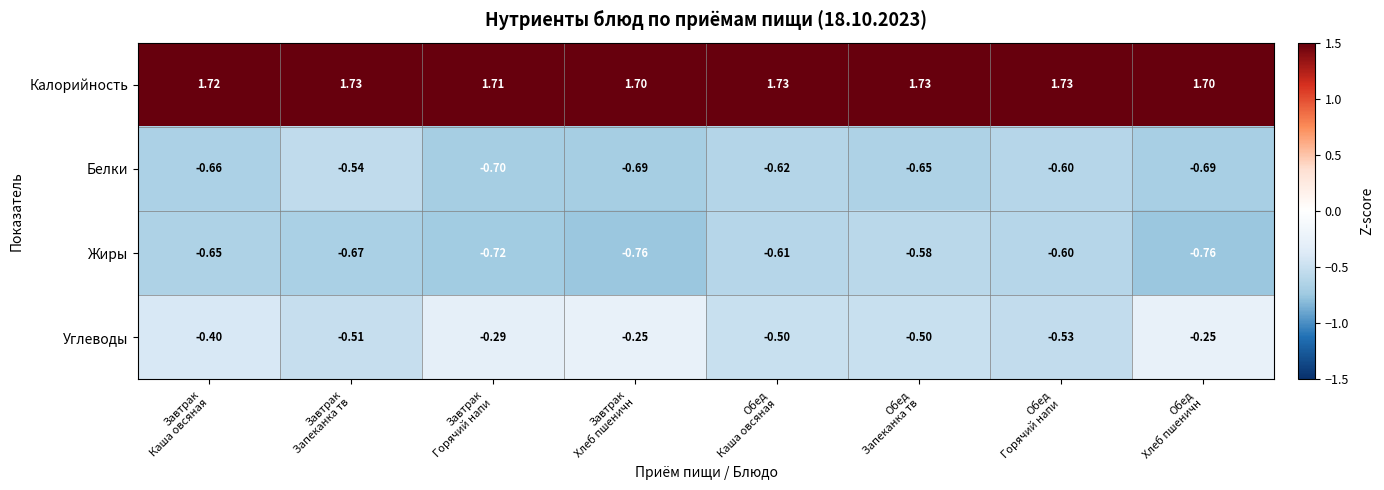

Which series has the largest total across all categories?

Калорийность